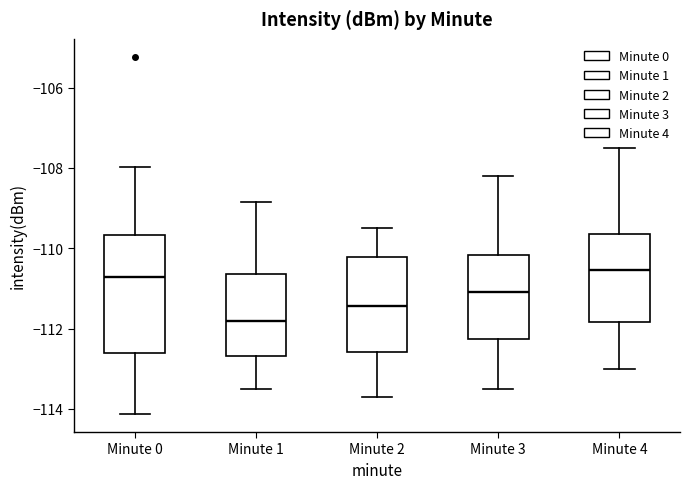

Comparing the boxes themselves (not the whiskers), which one is the tallest?

Minute 0